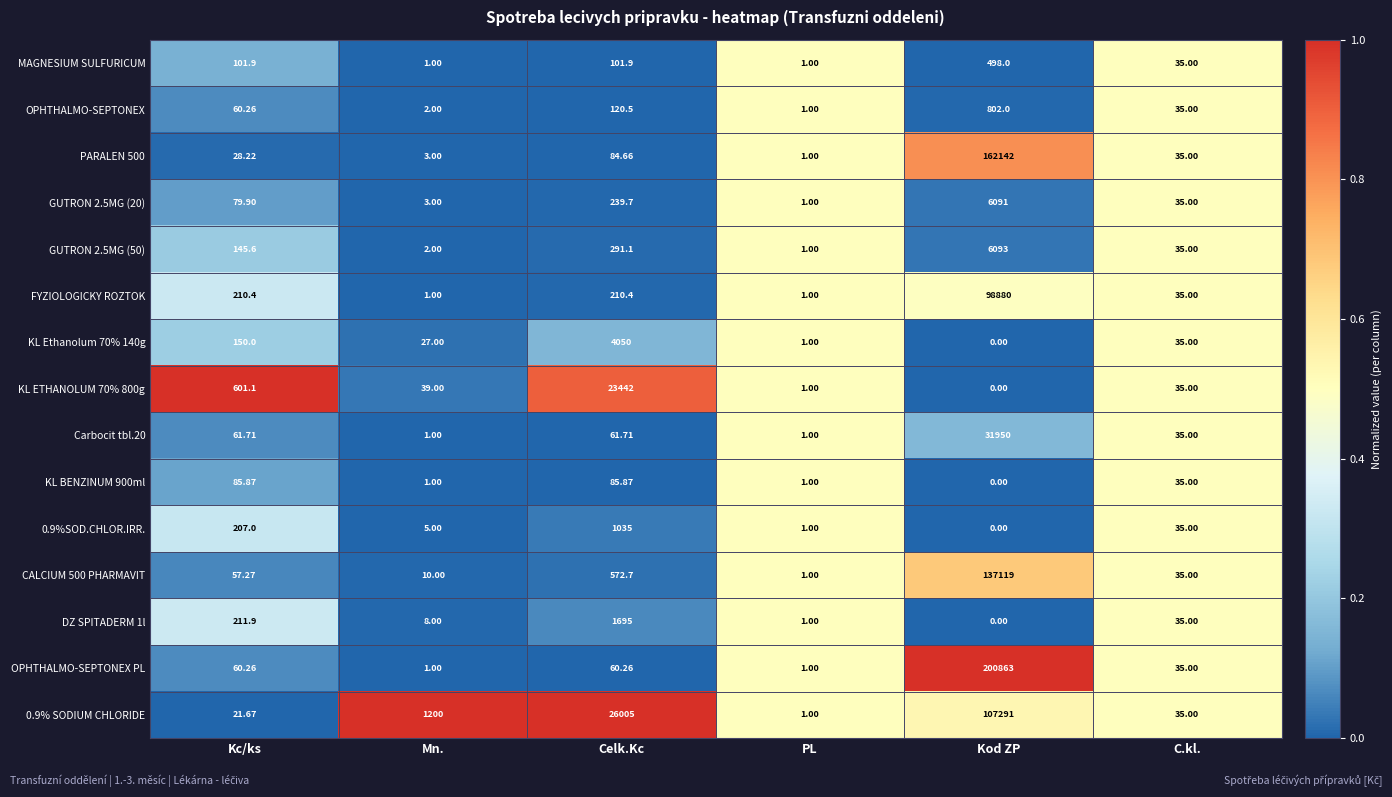

At which category is the sum across all series the highest?

Kod ZP